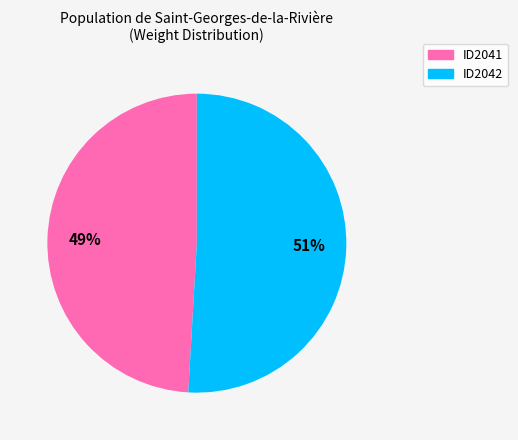

Between ID2041 and ID2042, which is larger?

ID2042